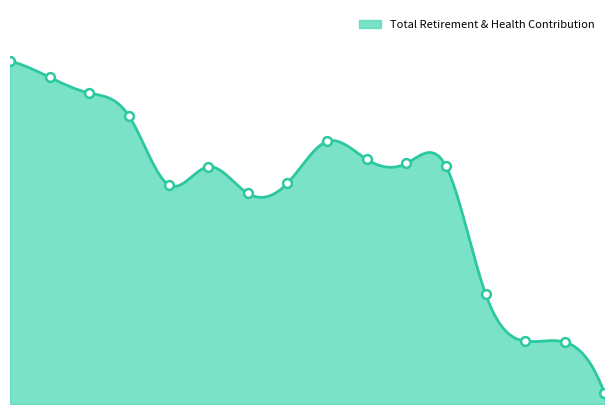

What is the change in value from Accounting Technician to Administrative Specialist?

-21274